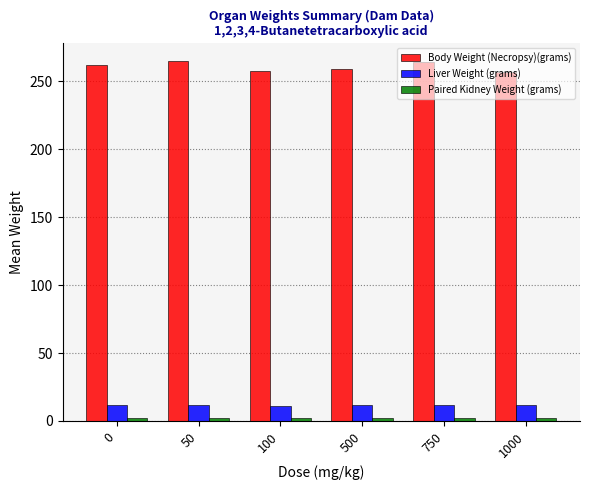

Is it true that Body Weight (Necropsy)(grams) equals 262.1 at 0?

True